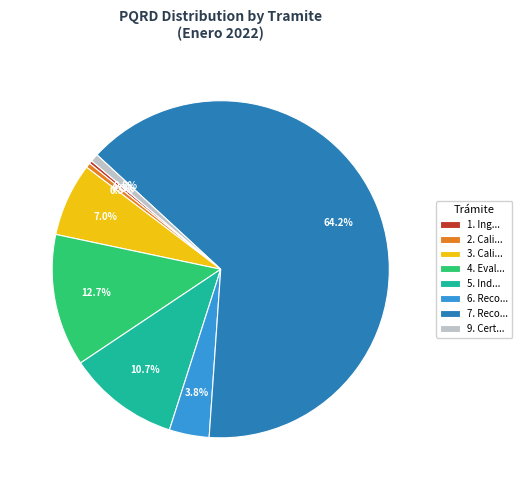

What is the largest slice in the pie chart?

7. Reco...